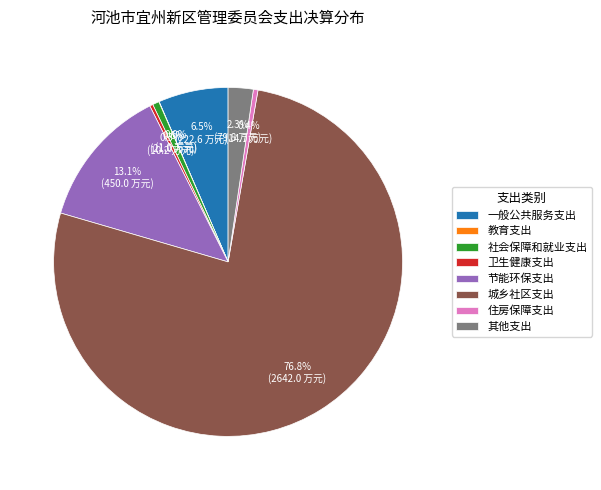

To the nearest percent, what is the difference between the 其他支出 and 节能环保支出 slice percentages?

11%